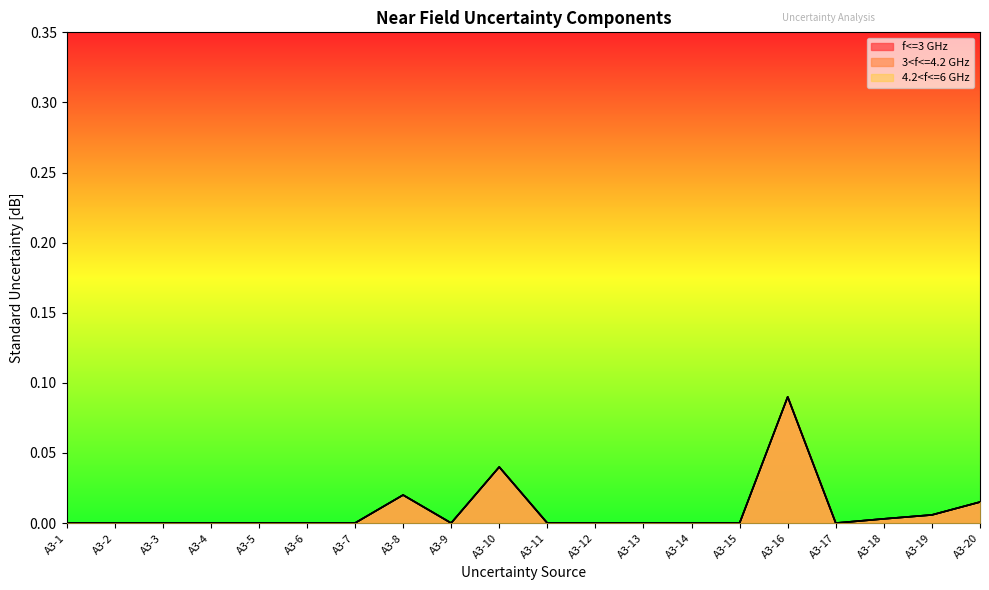

At which label is 4.2<f<=6 GHz closest to 0?

A3-1